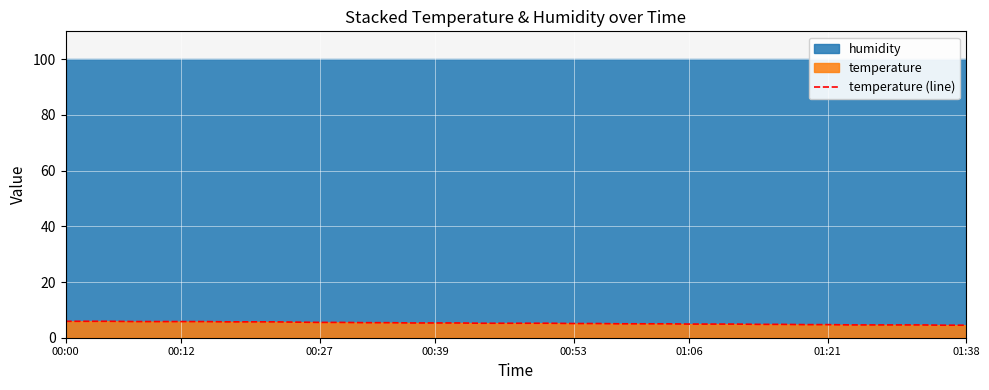

Is it true that temperature (line) equals 4.5 at 01:38?

True